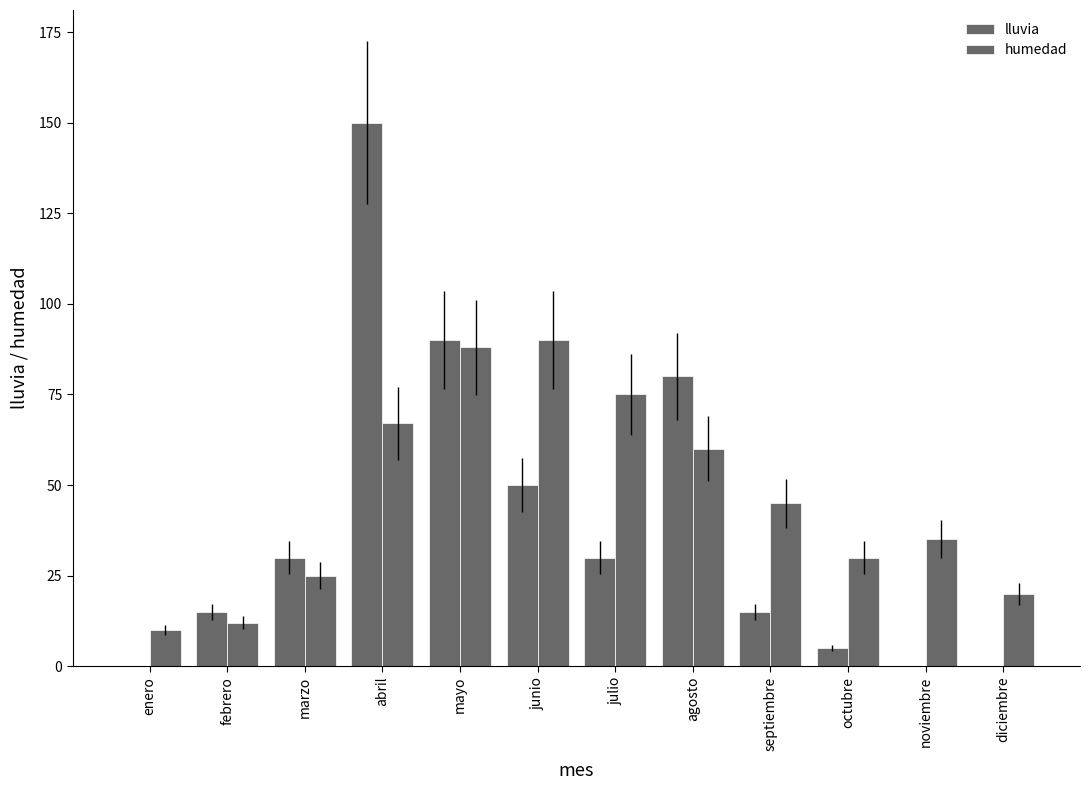

What is the sum of the humedad values at mayo and enero?

98